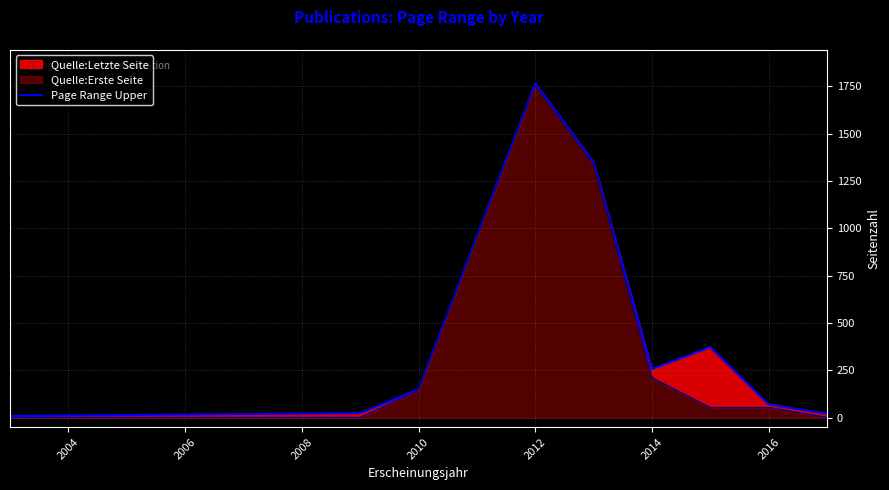

What is the difference between the maximum and minimum values?

1757